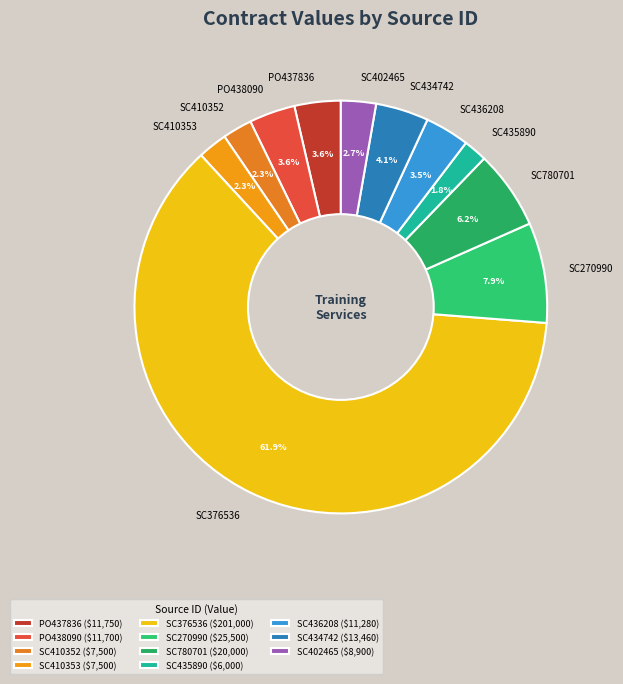

How many segments does this pie chart have?

11